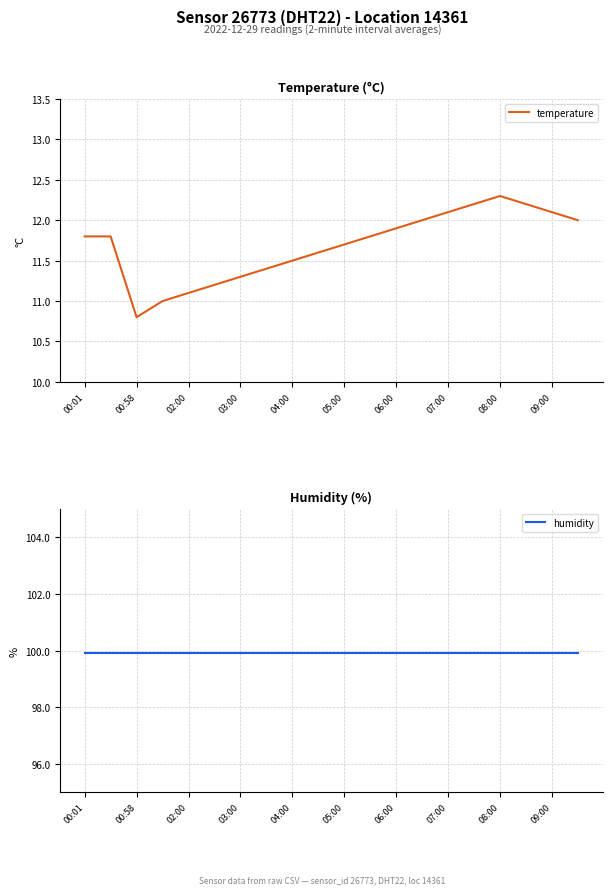

What is the maximum value for temperature?

12.3